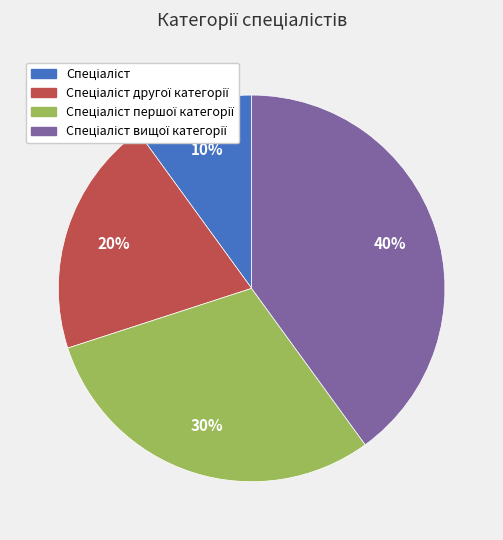

To the nearest percent, what is the difference between the largest and smallest slice percentages?

30%